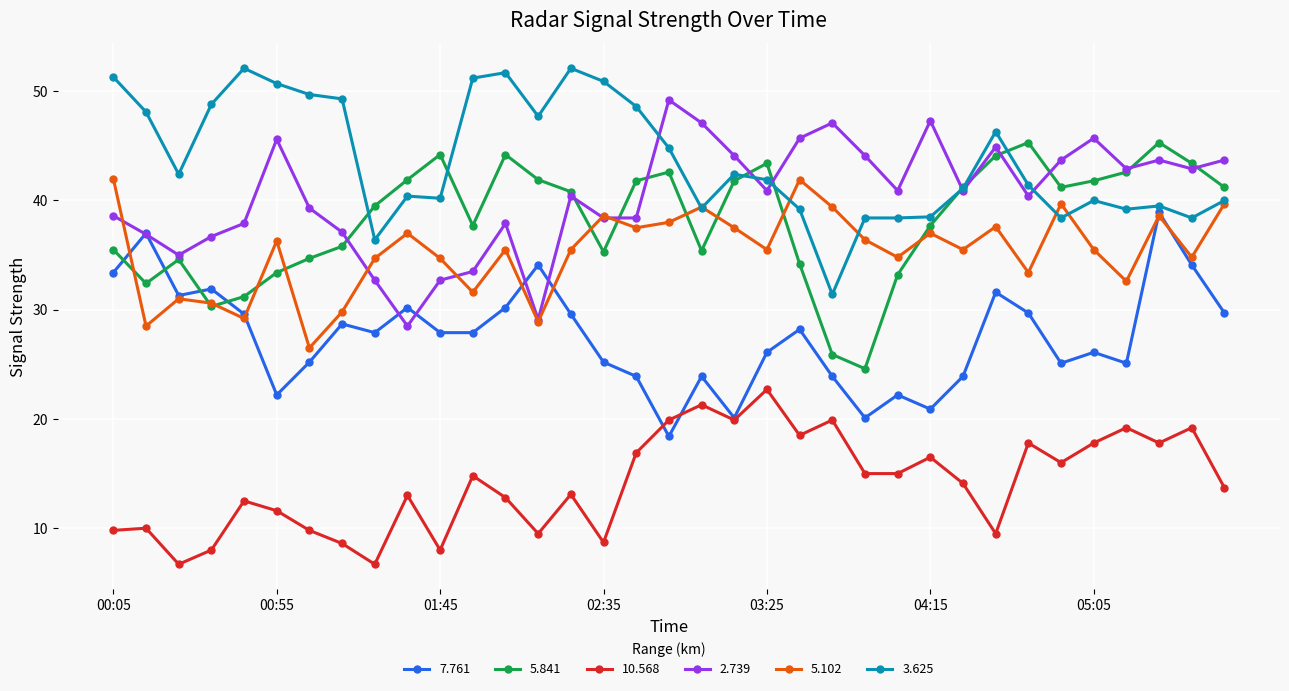

Does the chart have visible grid lines?

Yes